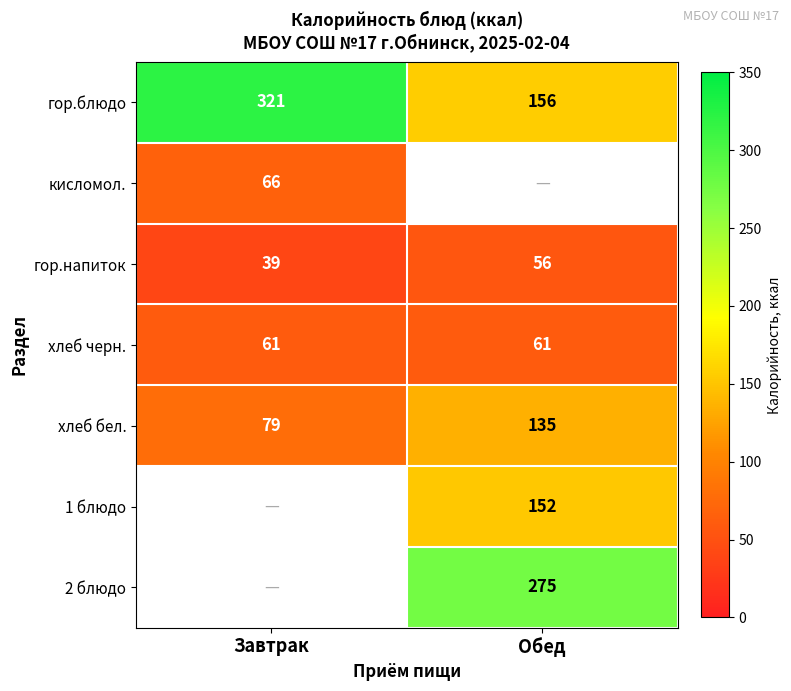

Where is гор.напиток nearest to the value 47?

Завтрак